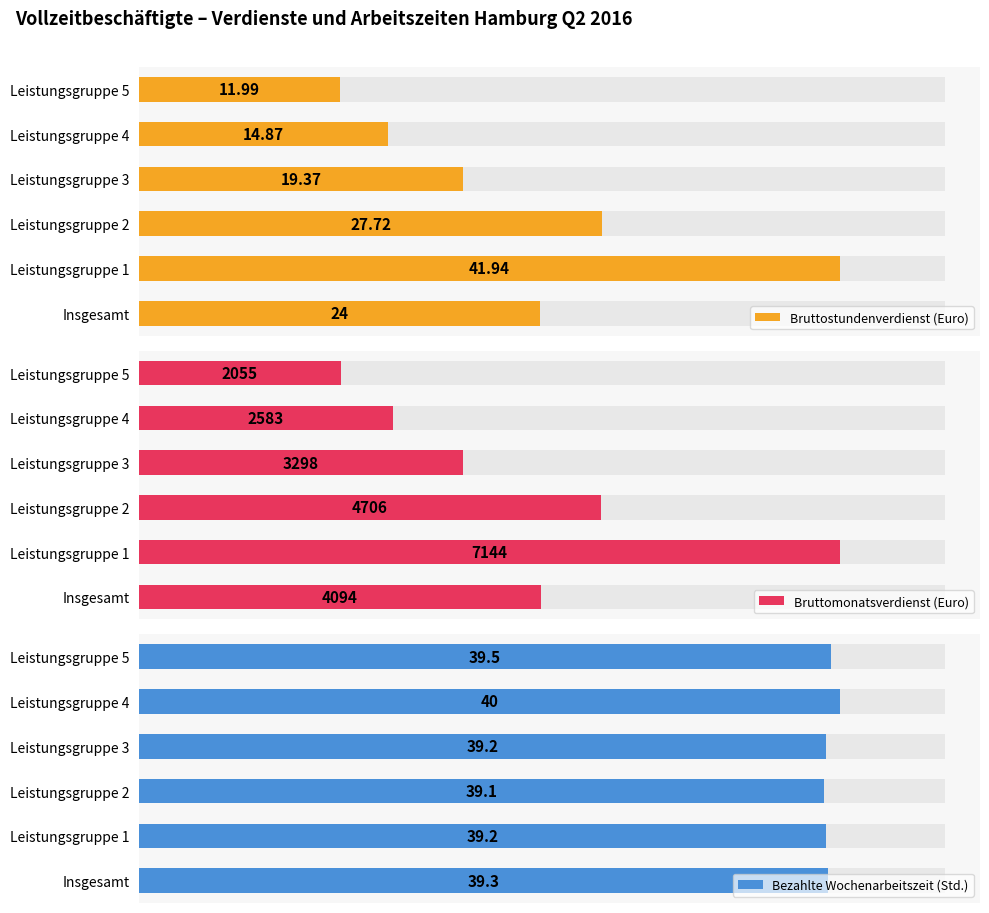

List the series in order of their peak value, highest first.

Bruttomonatsverdienst (Euro), Bruttostundenverdienst (Euro), Bezahlte Wochenarbeitszeit (Std.)